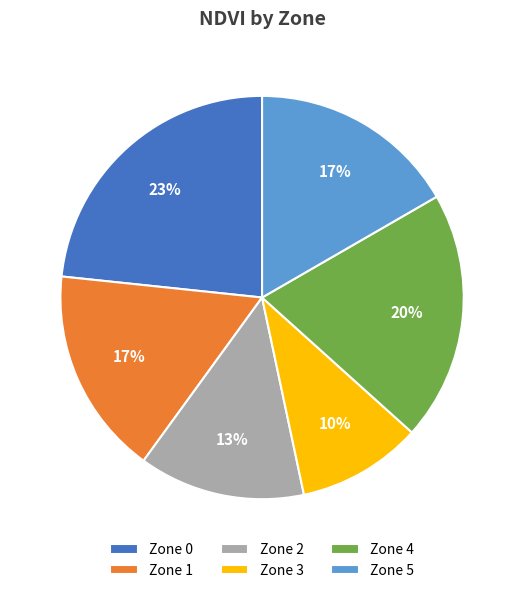

Approximately how many times larger is the value at Zone 1 compared to Zone 5?

1.0